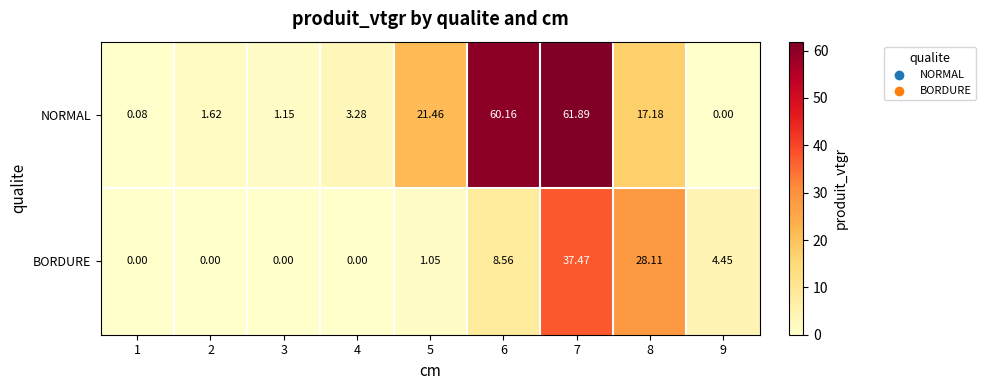

At which category is the sum across all series the highest?

7